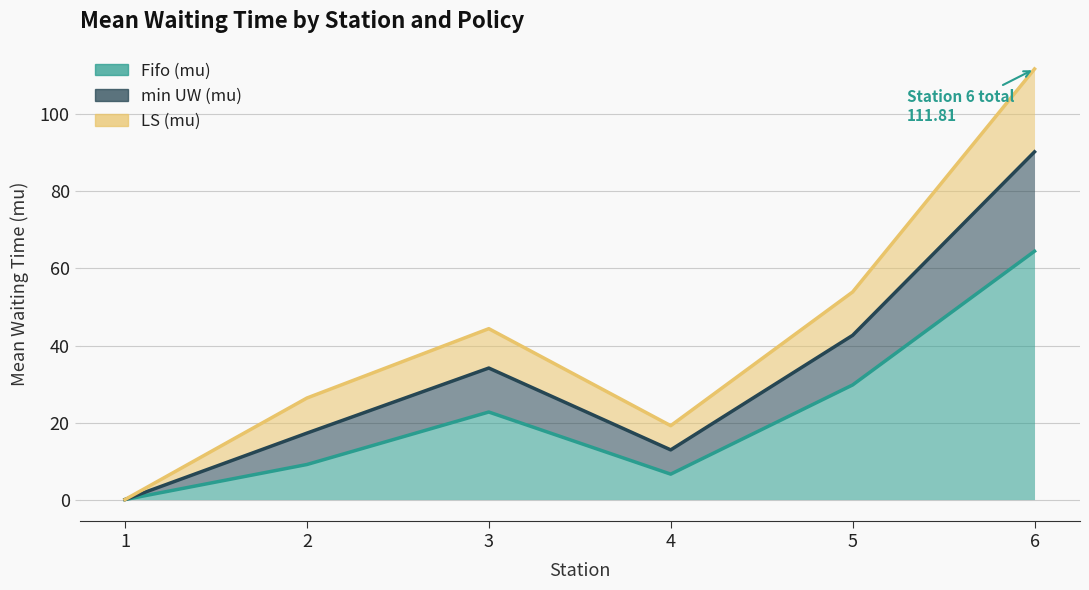

True or false: min UW (mu) and Fifo (mu) intersect in this chart.

False